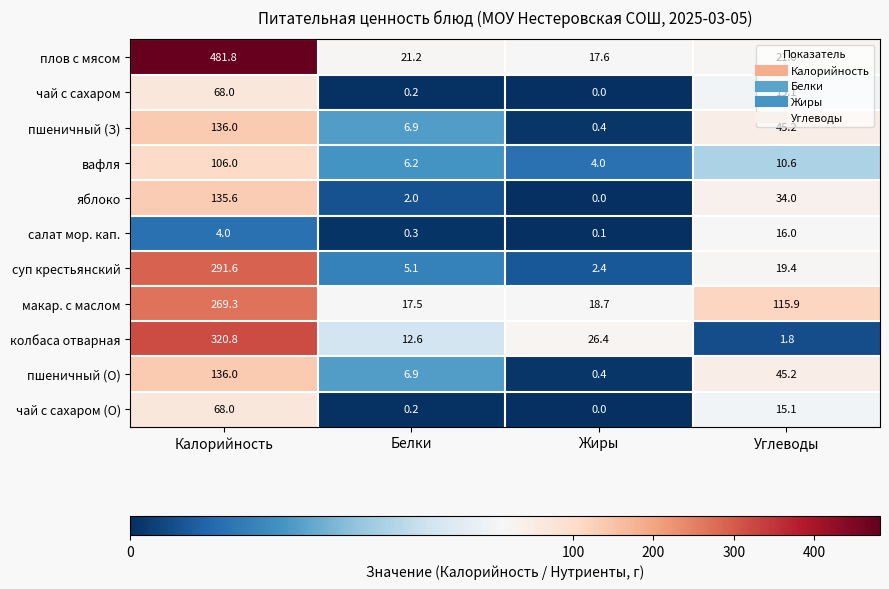

Which series has the largest total across all categories?

плов с мясом